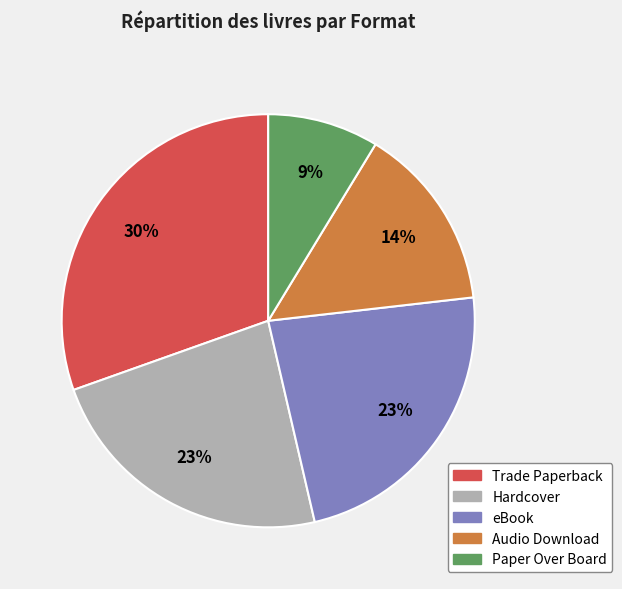

Which has a higher value, Audio Download or Trade Paperback?

Trade Paperback